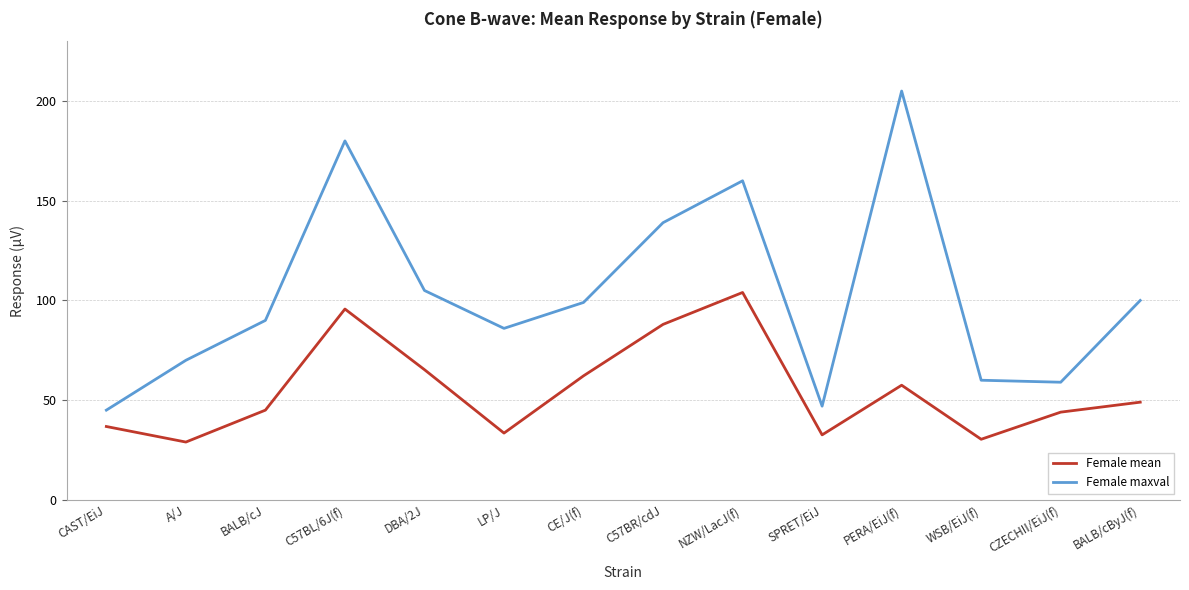

What is the minimum value for Female maxval?

45.0